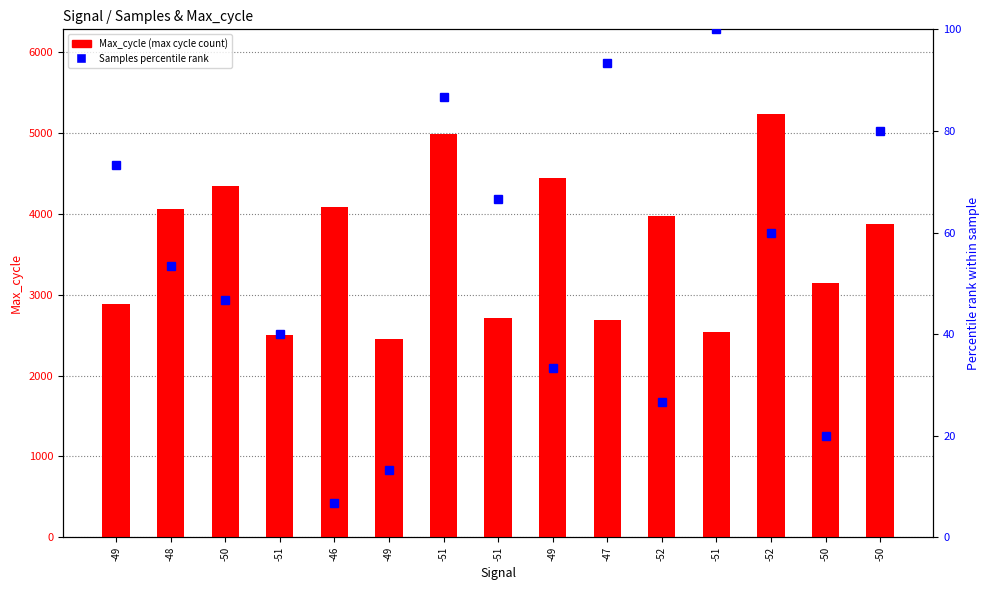

Which series has the largest range (max minus min)?

Max_cycle